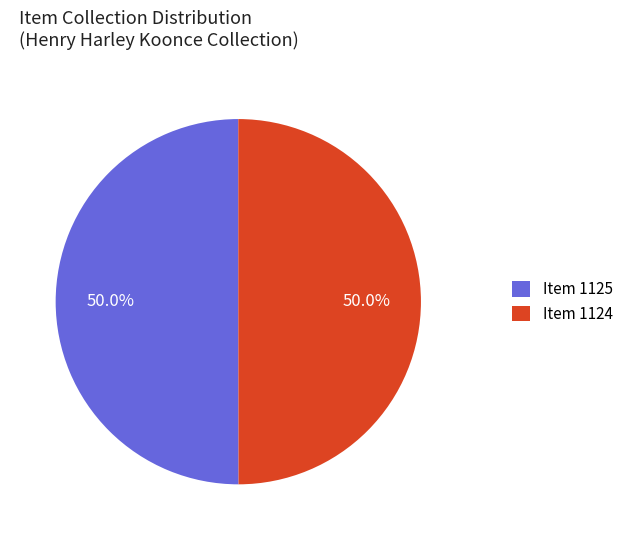

Approximately how many times larger is the value at Item 1124 compared to Item 1125?

1.0